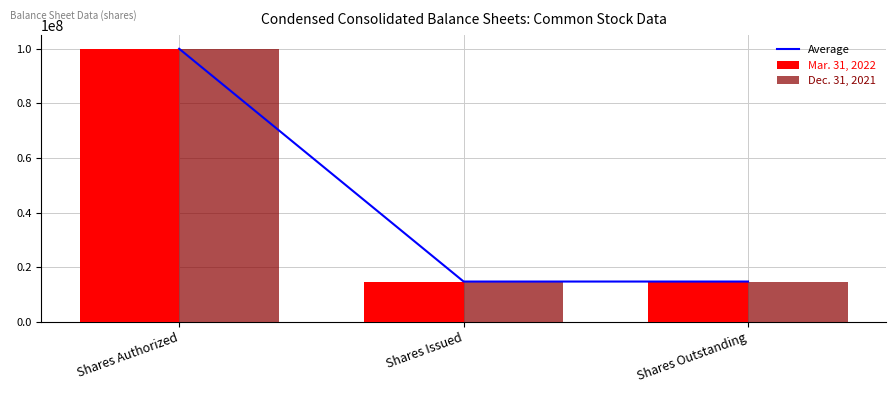

At which category is the sum across all series the highest?

Shares Authorized